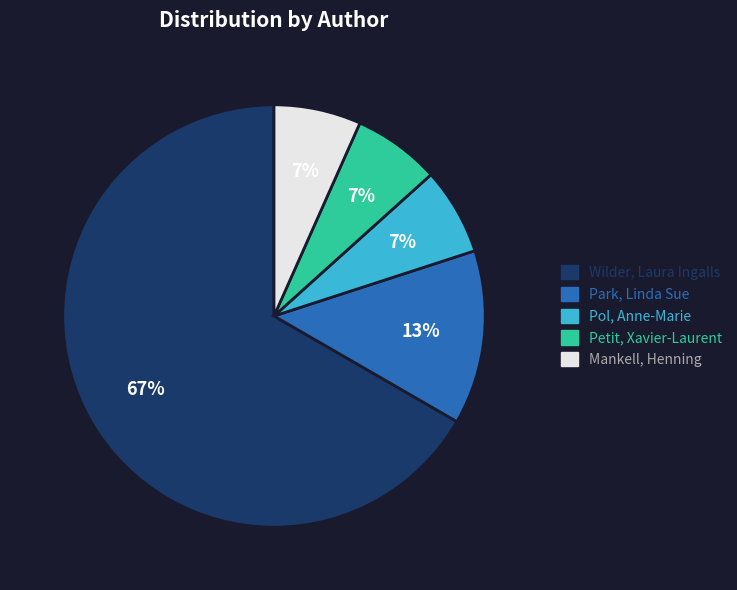

How many segments does this pie chart have?

5